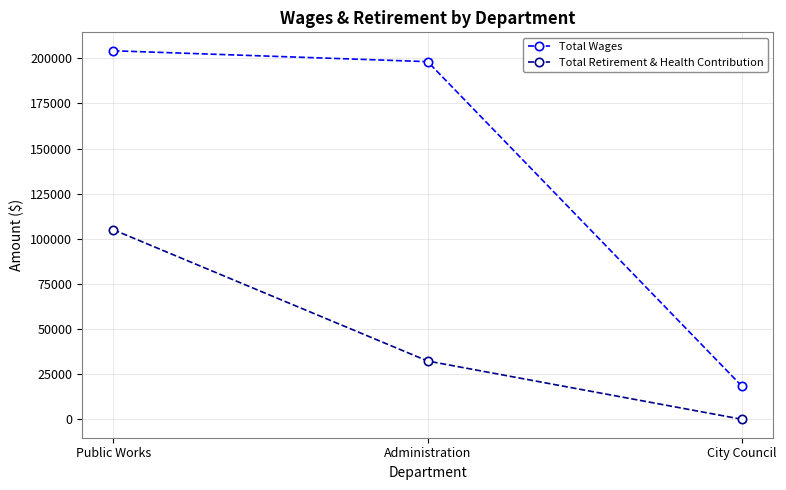

At which label does Total Wages reach its peak?

Public Works